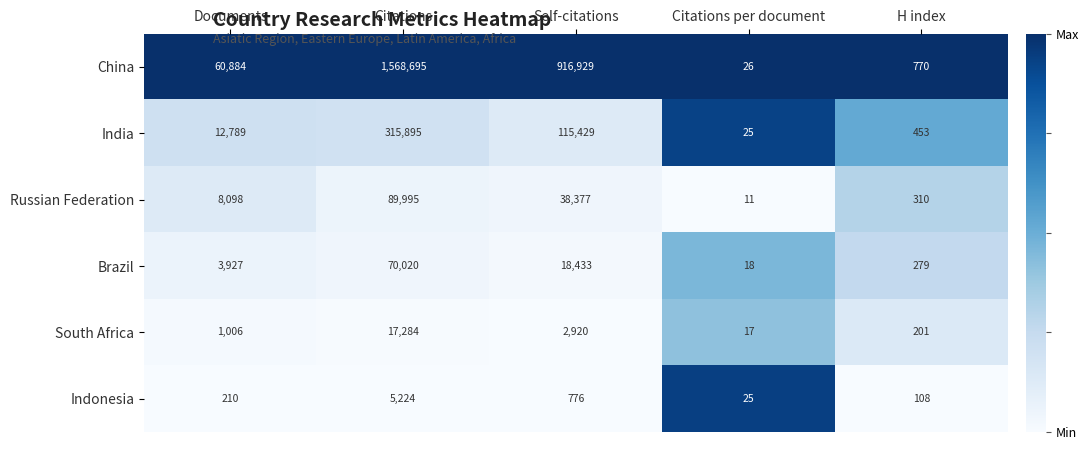

Which series changed the most between Citations and Citations per document?

China